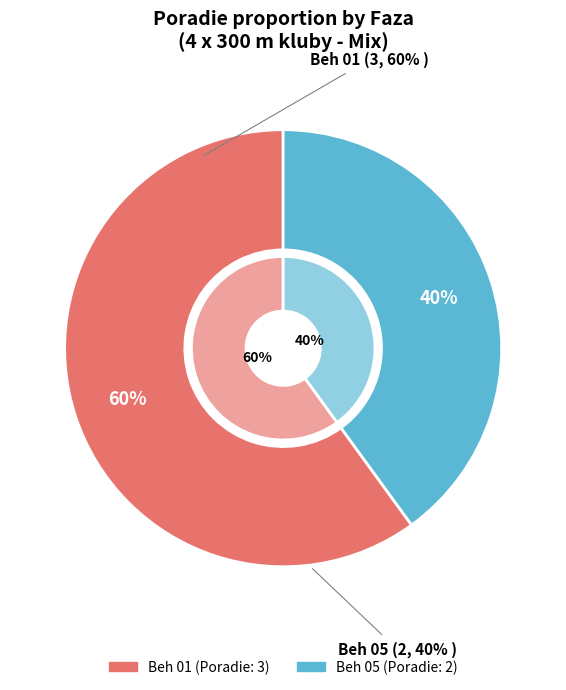

What is the change in value from Beh 01 to Beh 05?

-1